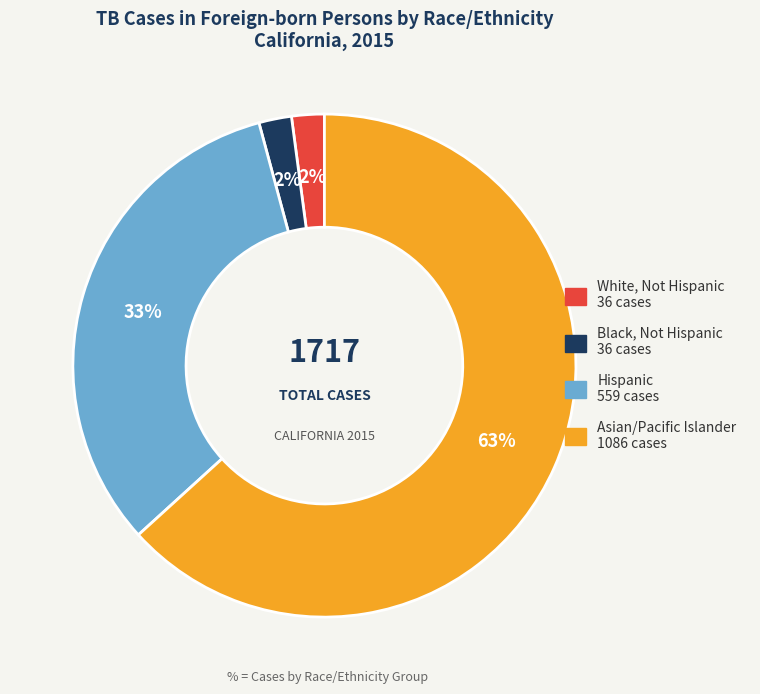

To the nearest percent, what portion does Asian/Pacific Islander represent?

63%